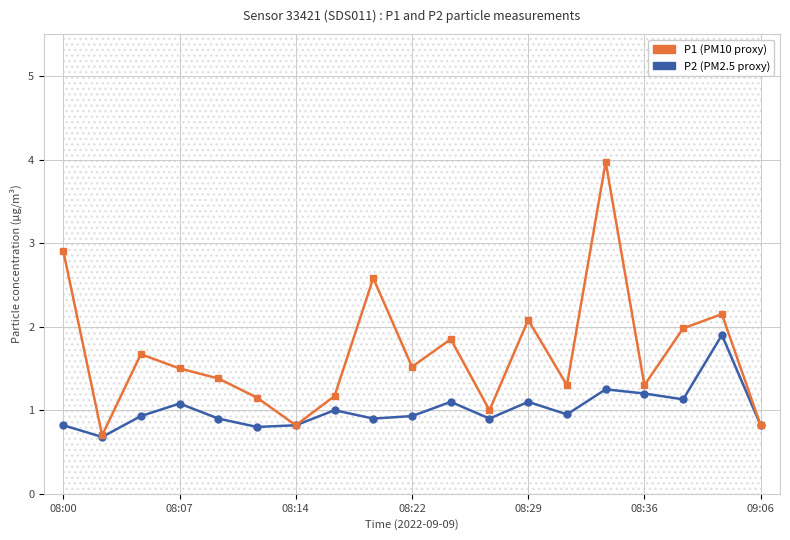

What is the approximate value of P2 at 16?

1.1